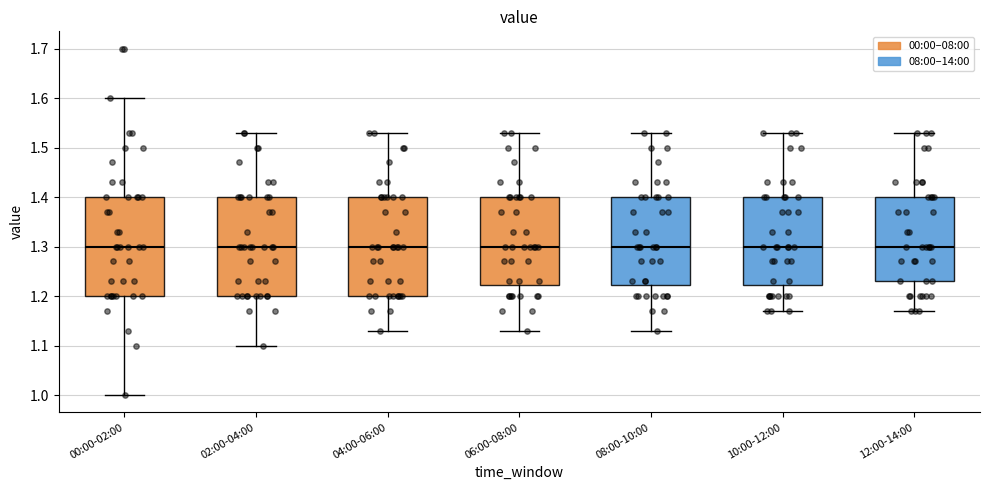

Reading left to right, transcribe this box plot: for each box, give where its median line is, the range the box spans, and where its two whiskers end, as read against the y-axis. The values are not printed on the chart, so give them approximately, as read against the axis.

00:00-02:00: median 1.30, box 1.20 to 1.40, whiskers 1.00 to 1.60
02:00-04:00: median 1.30, box 1.20 to 1.40, whiskers 1.10 to 1.53
04:00-06:00: median 1.30, box 1.20 to 1.40, whiskers 1.13 to 1.53
06:00-08:00: median 1.30, box 1.22 to 1.40, whiskers 1.13 to 1.53
08:00-10:00: median 1.30, box 1.22 to 1.40, whiskers 1.13 to 1.53
10:00-12:00: median 1.30, box 1.22 to 1.40, whiskers 1.17 to 1.53
12:00-14:00: median 1.30, box 1.23 to 1.40, whiskers 1.17 to 1.53